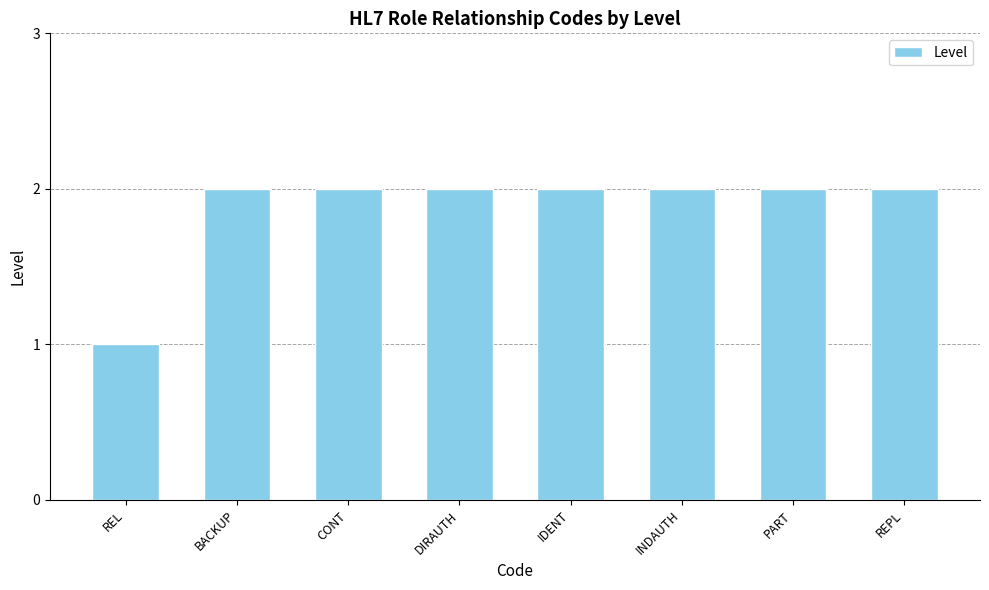

Where is the data nearest to the value 1?

REL